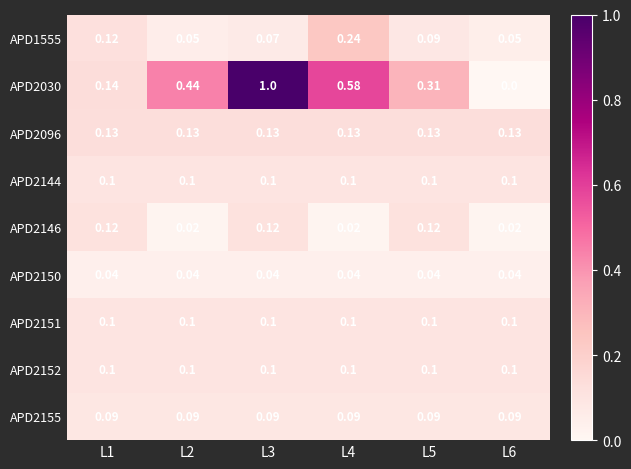

What is the total value across all series at L5?

1.1